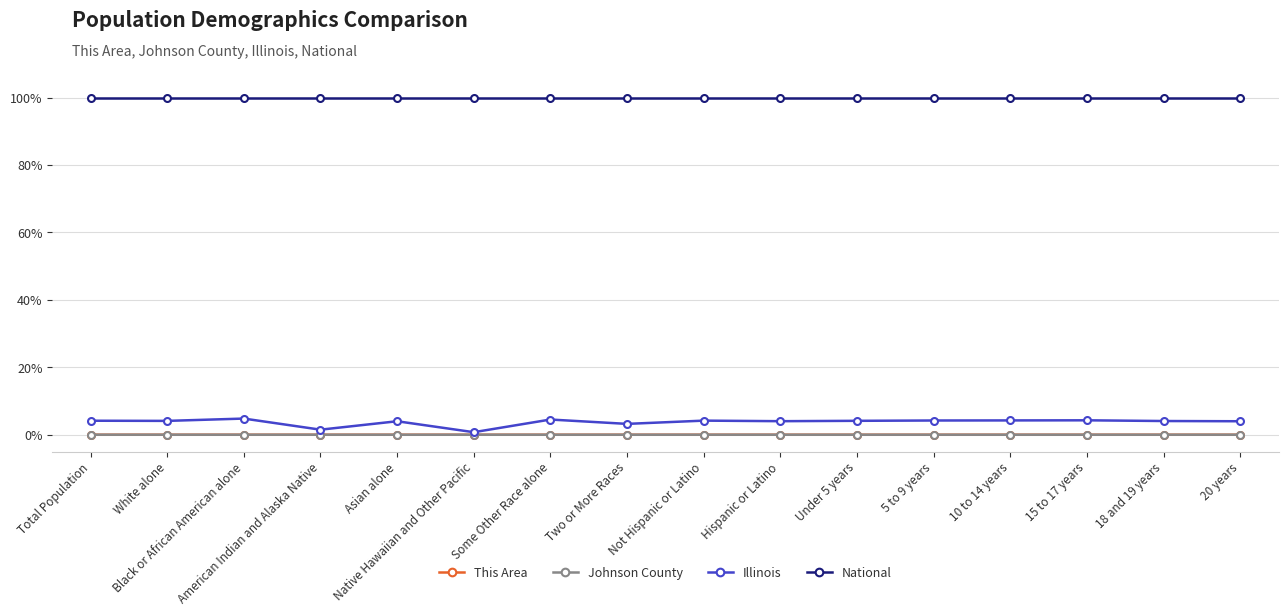

True or false: Illinois has a value of 1.5 at American Indian and Alaska Native.

True